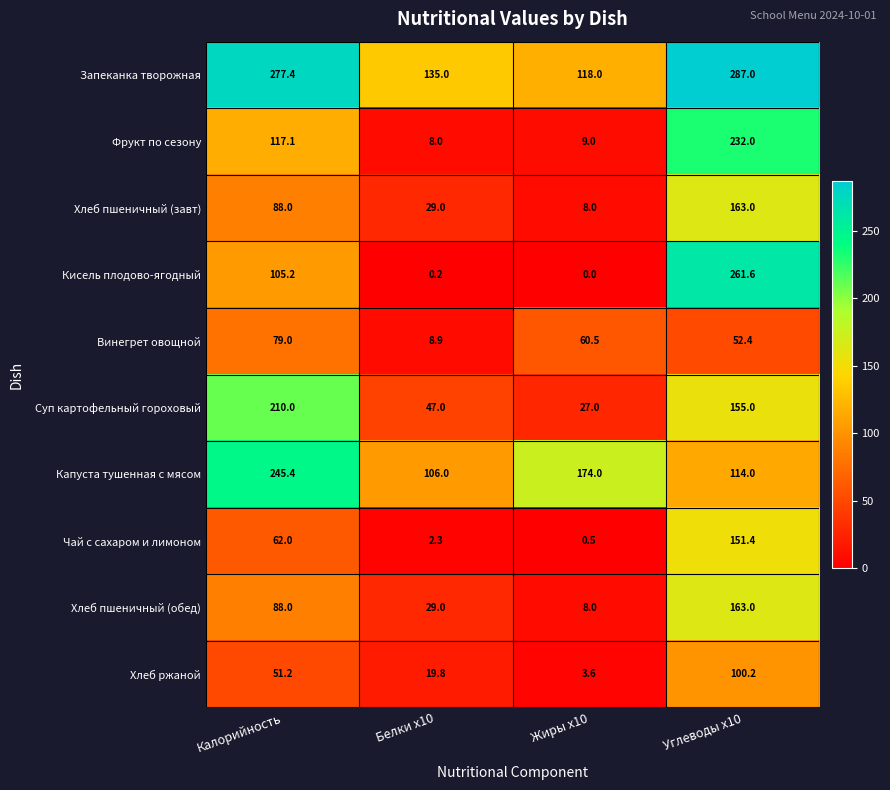

At which category does the chart reach its minimum across all series?

Жиры x10